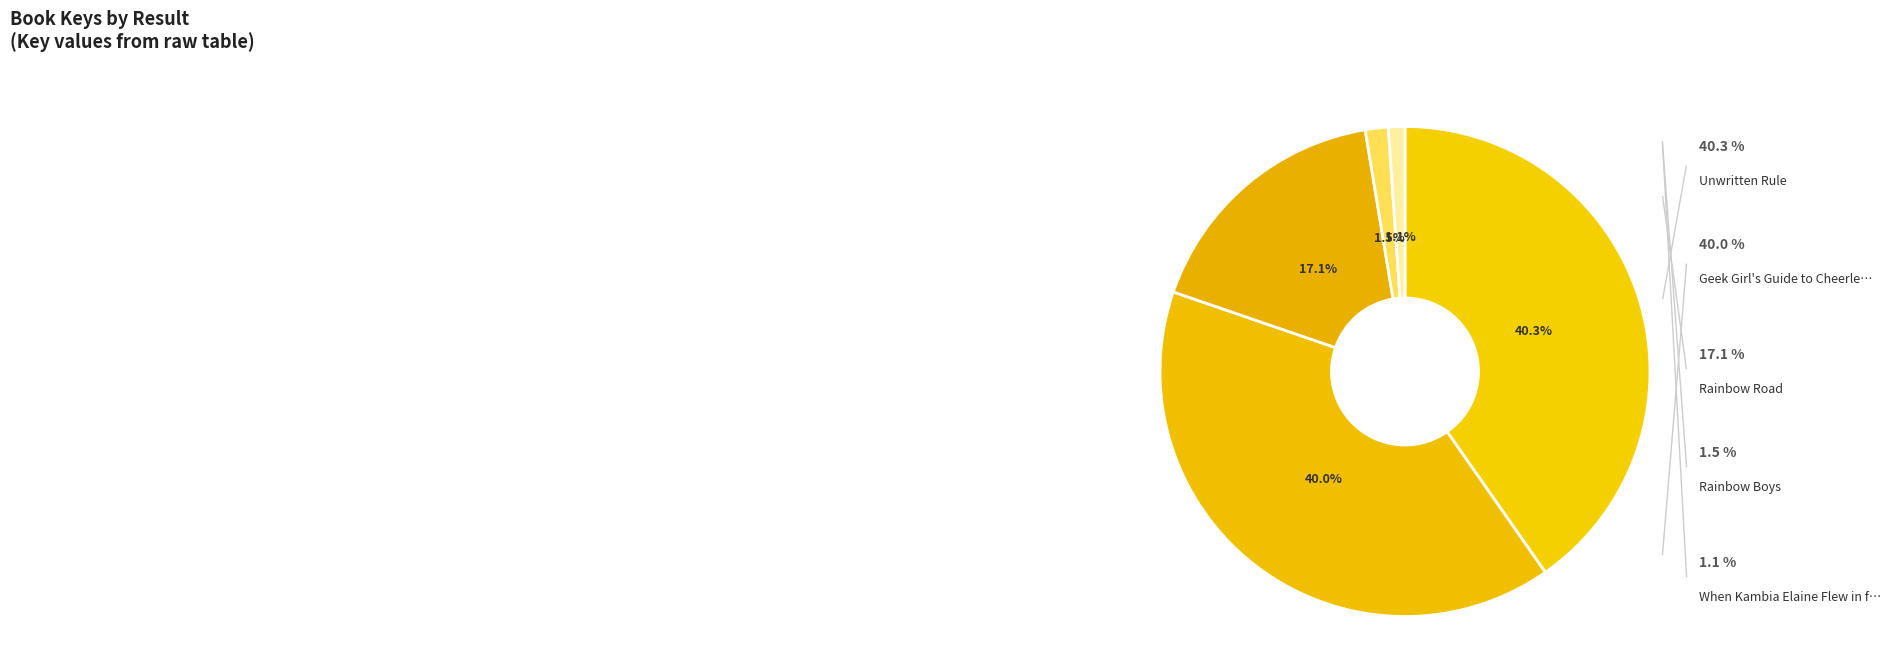

The Geek Girl's Guide to Cheerleading slice represents 40% of the pie. True or false?

True